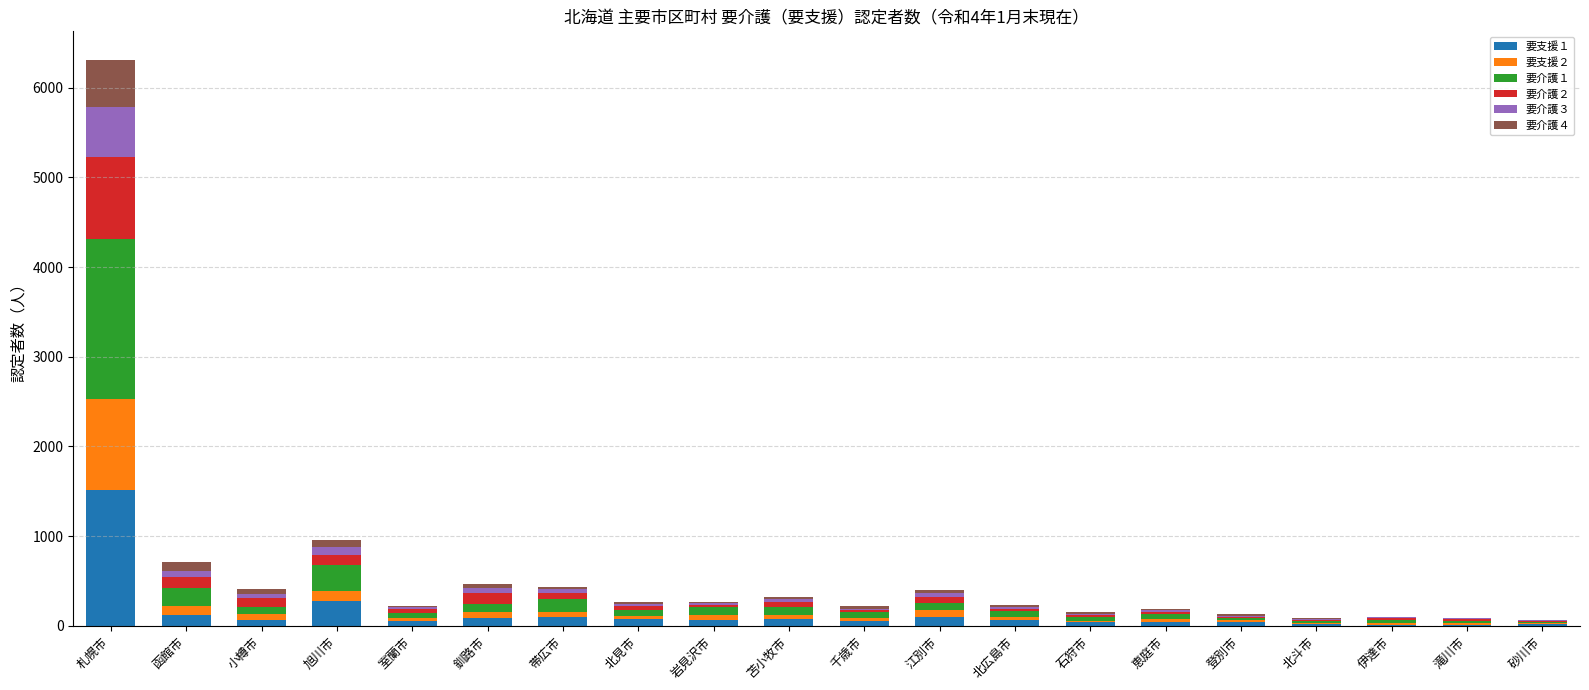

What are all the series names shown in the legend?

要支援１, 要支援２, 要介護１, 要介護２, 要介護３, 要介護４